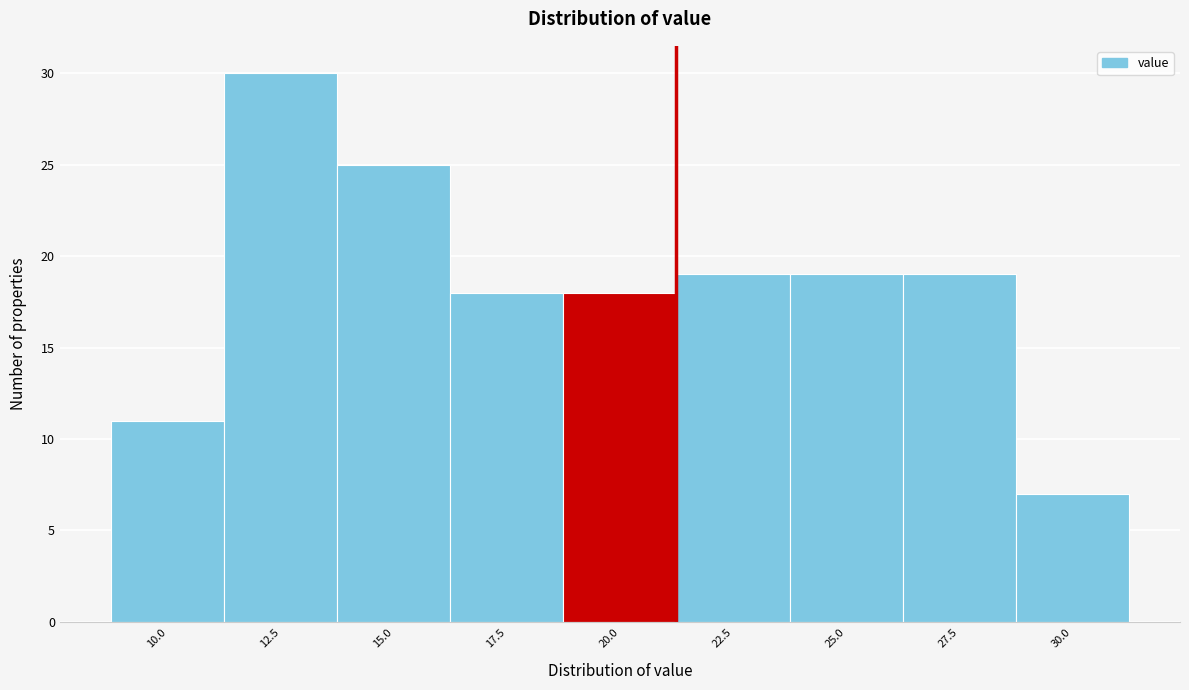

Reading left to right, extract all data points from this chart.

10.0=11	12.5=30	15.0=25	17.5=18	20.0=18	22.5=19	25.0=19	27.5=19	30.0=7